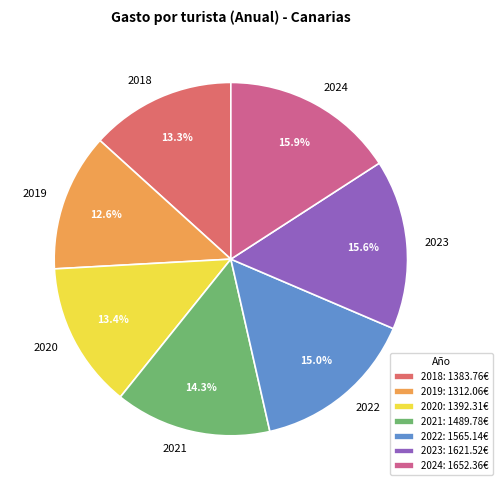

Is 2024 the majority of the pie?

No